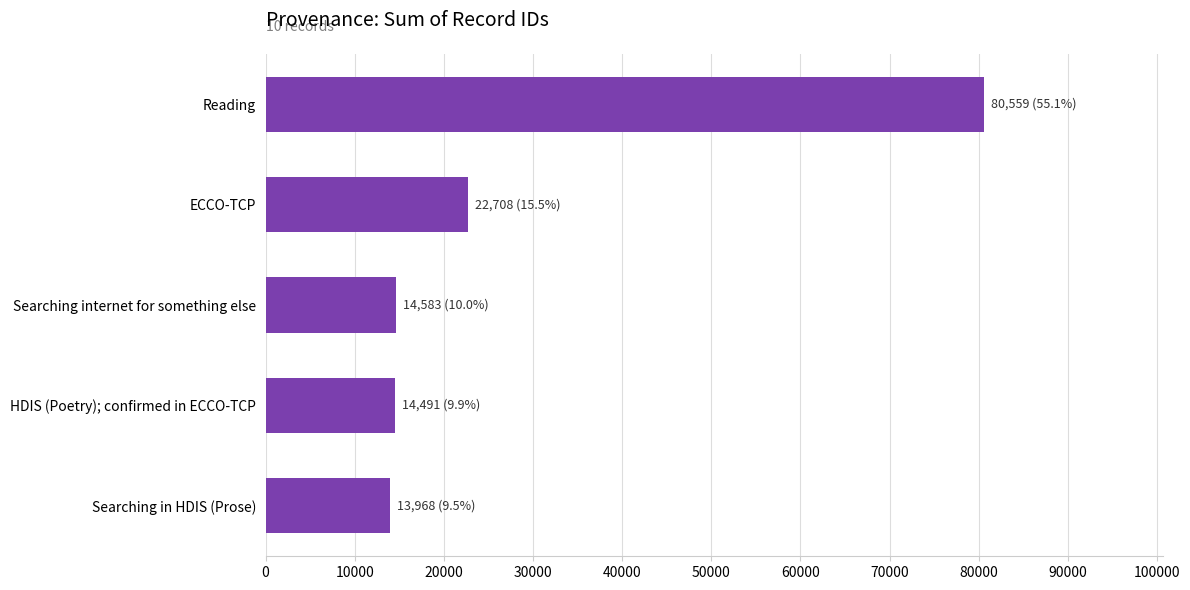

What is the change in value from Searching internet for something else to ECCO-TCP?

+8125